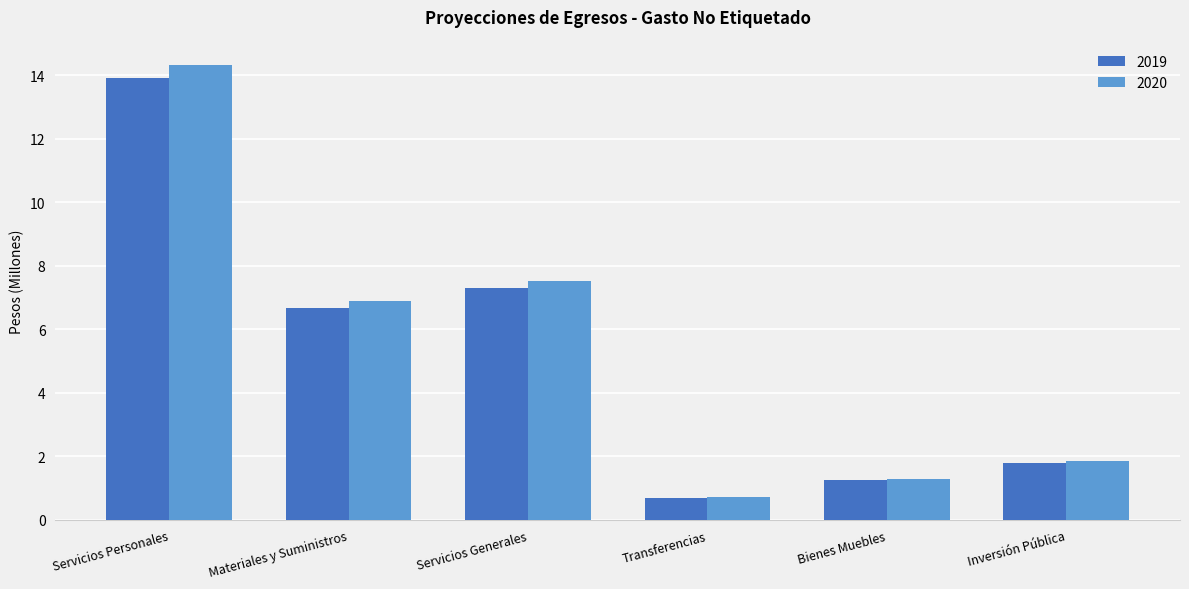

What is the value of the 2020 bar at the 4th from the left?

0.7